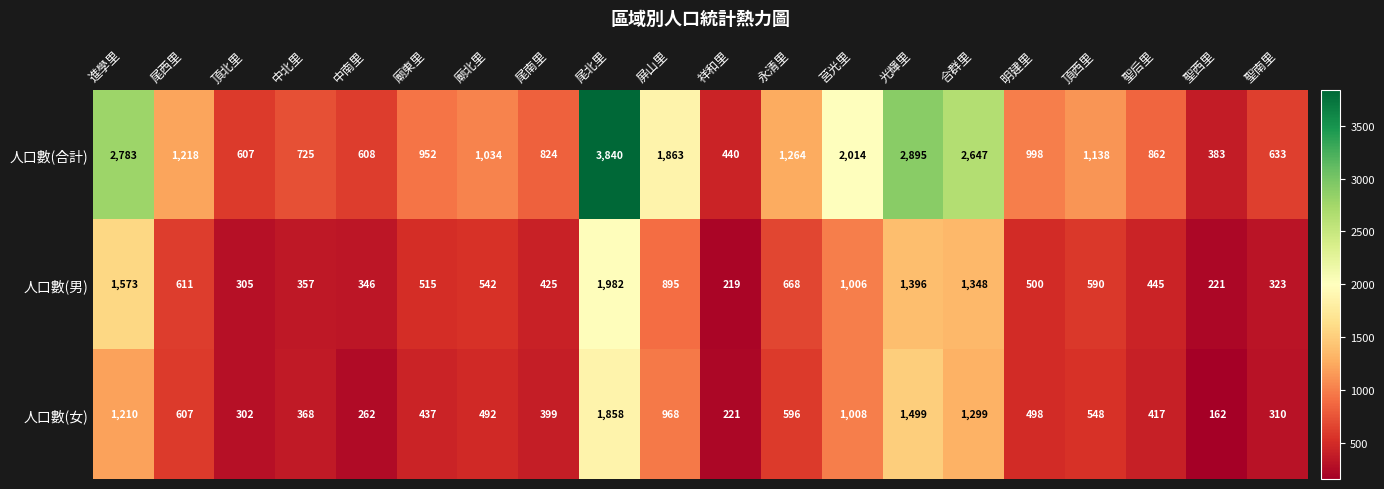

At which label does 人口數(男) first exceed 542?

進學里